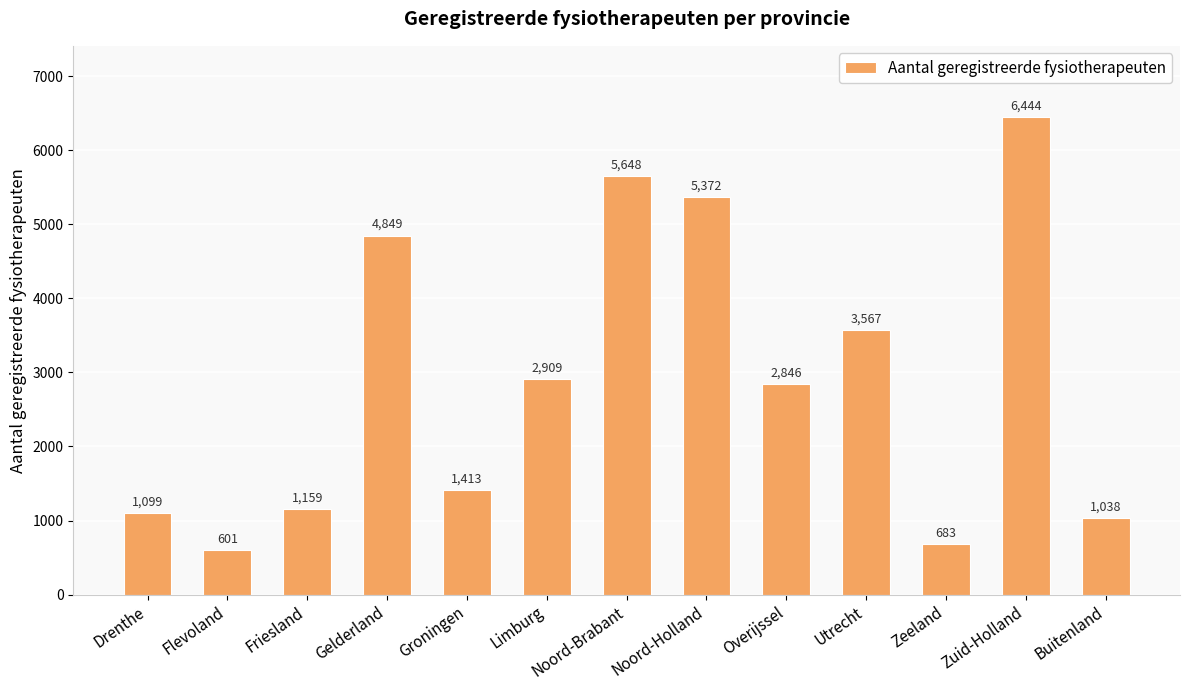

What is the label of the 6th bar from the right?

Noord-Holland